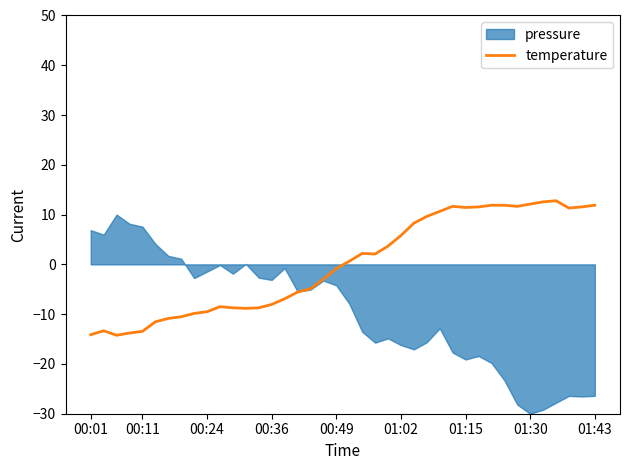

How many values are above zero?

20